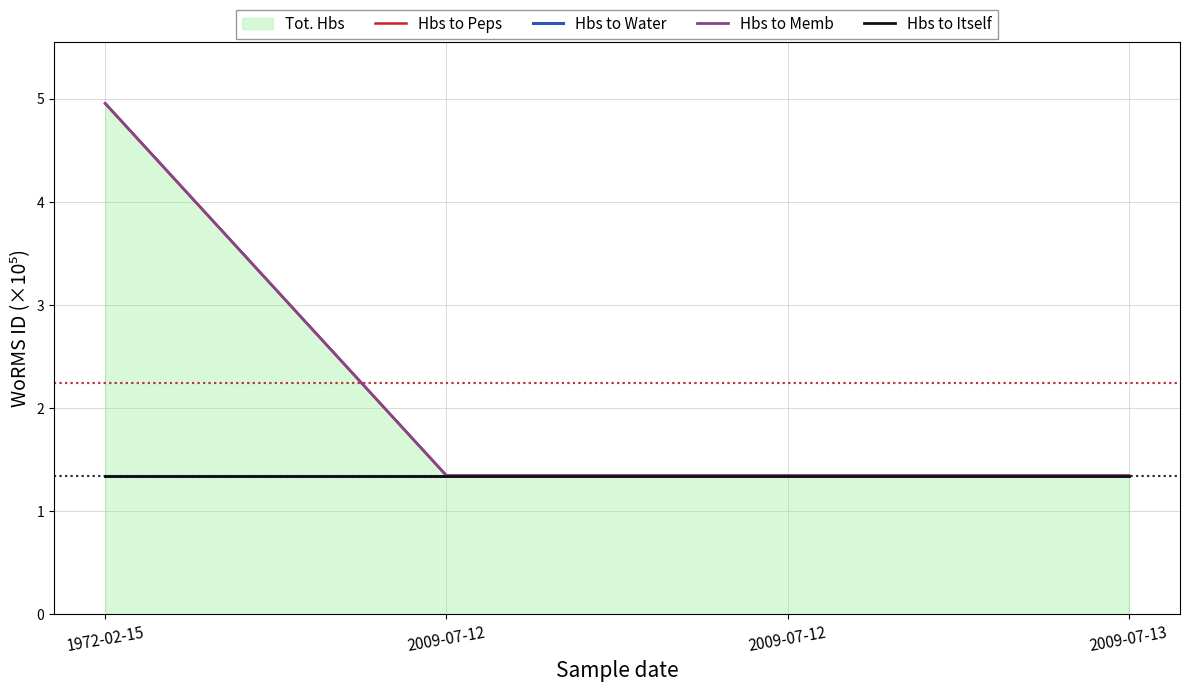

Which series has the largest range (max minus min)?

Hbs to Peps